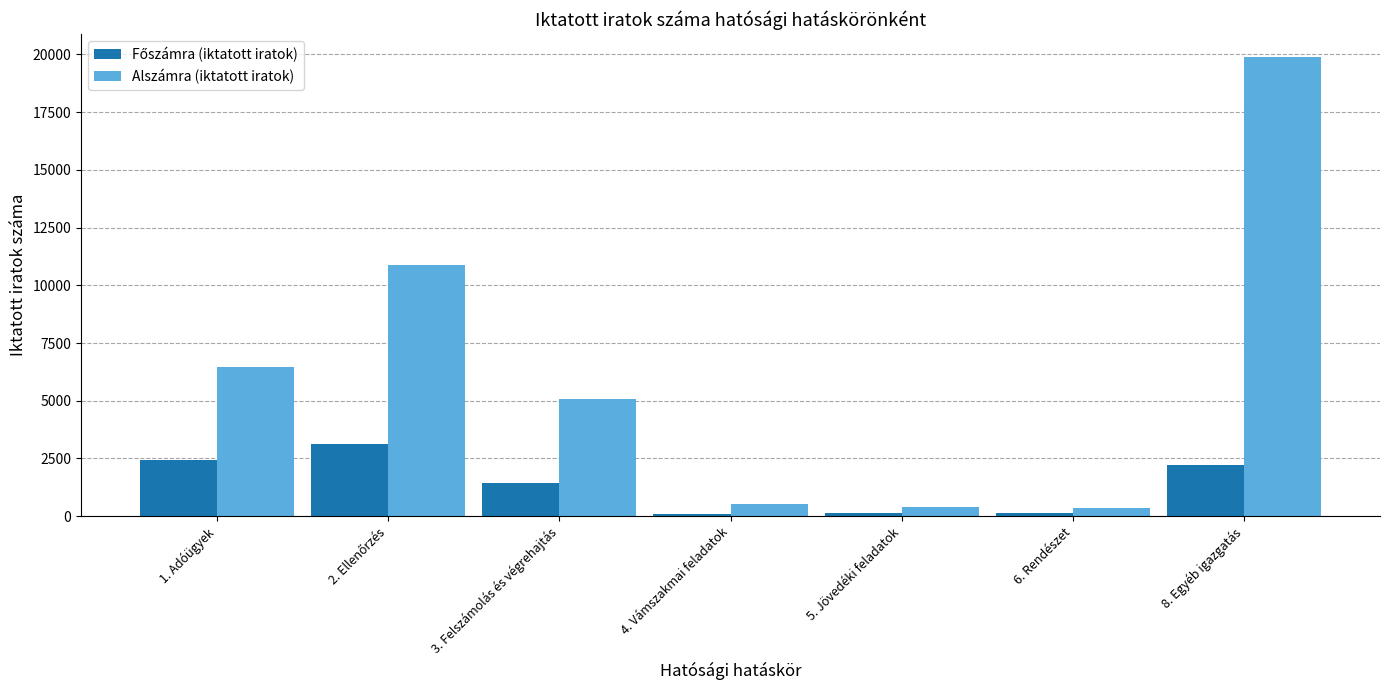

What is the difference between the maximum and second lowest values in the Alszámra (iktatott iratok) series?

19483